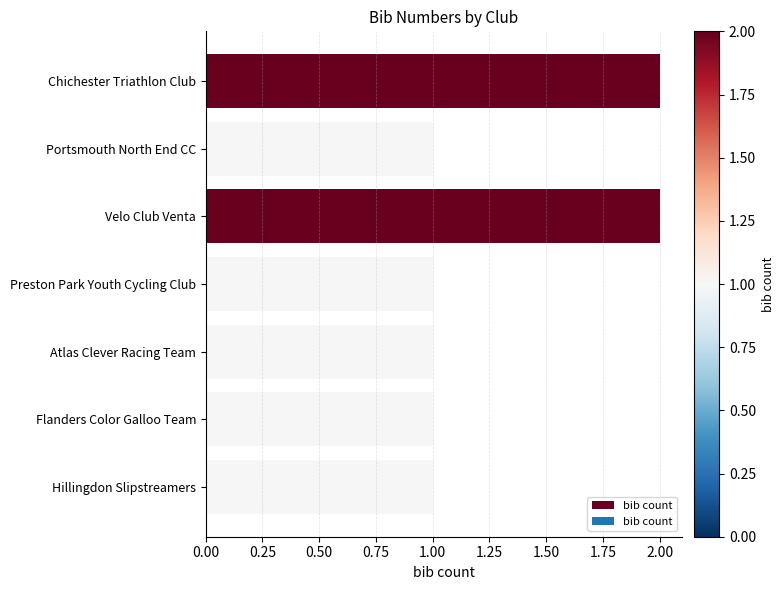

What is the minimum value shown in the chart?

1